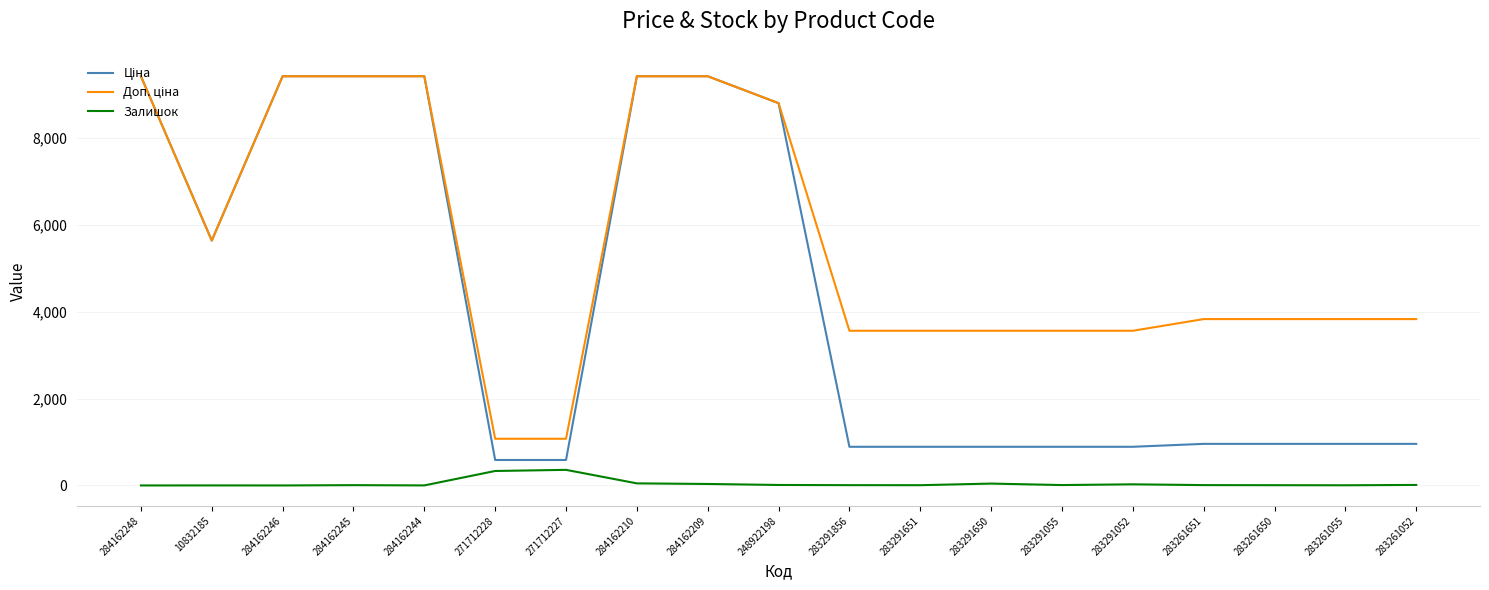

Is it true that Залишок equals 7.0 at 283291856?

True